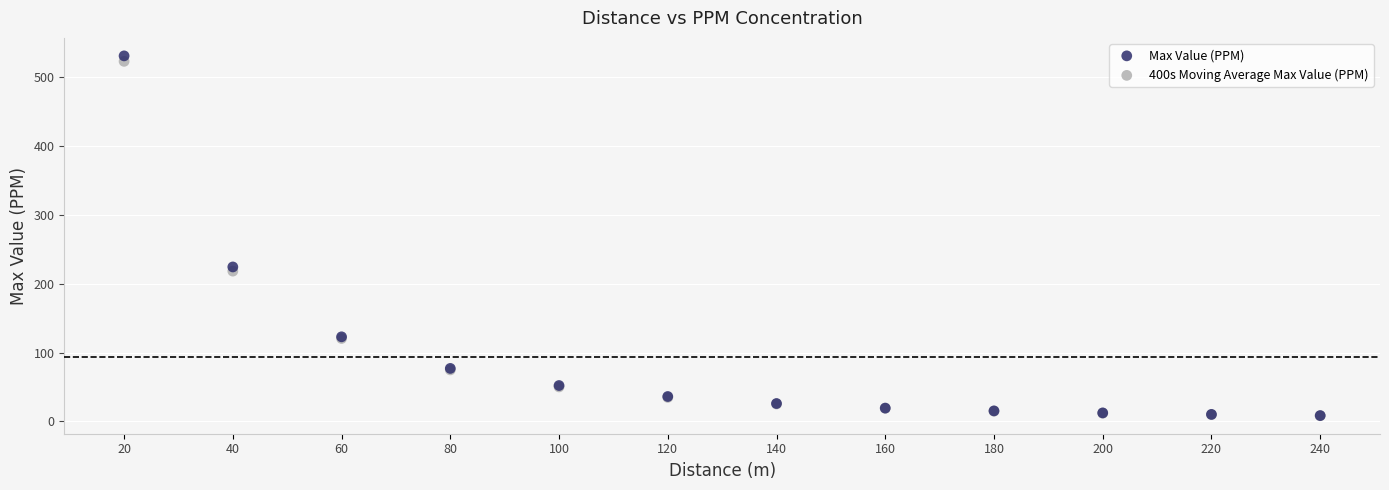

In the 400s Moving Average Max Value (PPM) series, what Y value is closest to 265?

218.3